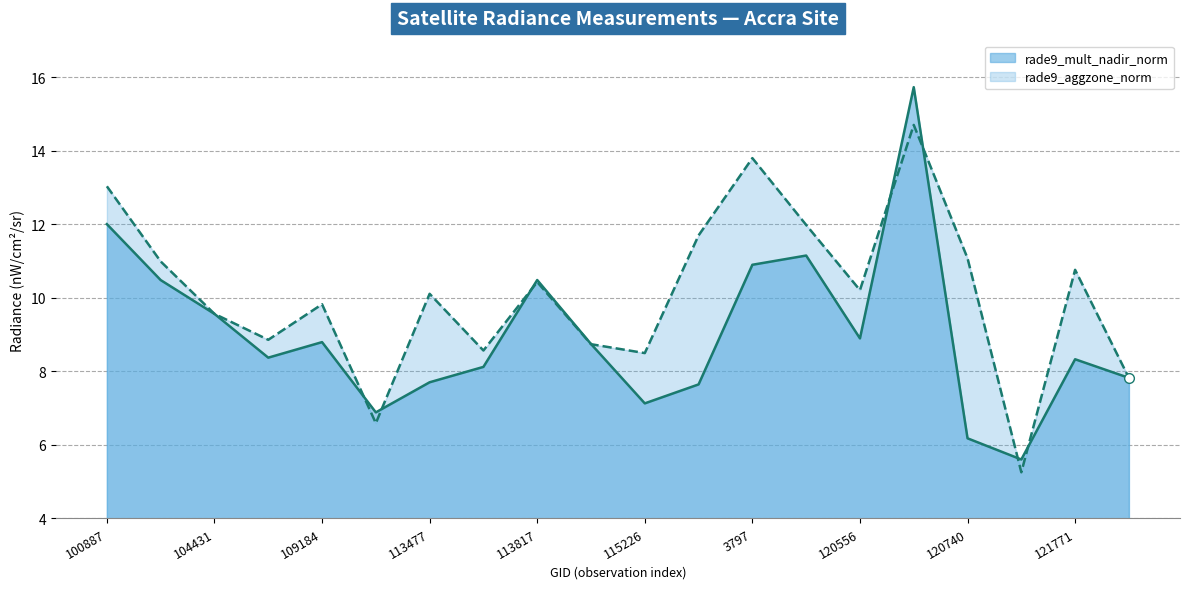

Which series has the widest spread of values?

rade9_mult_nadir_norm